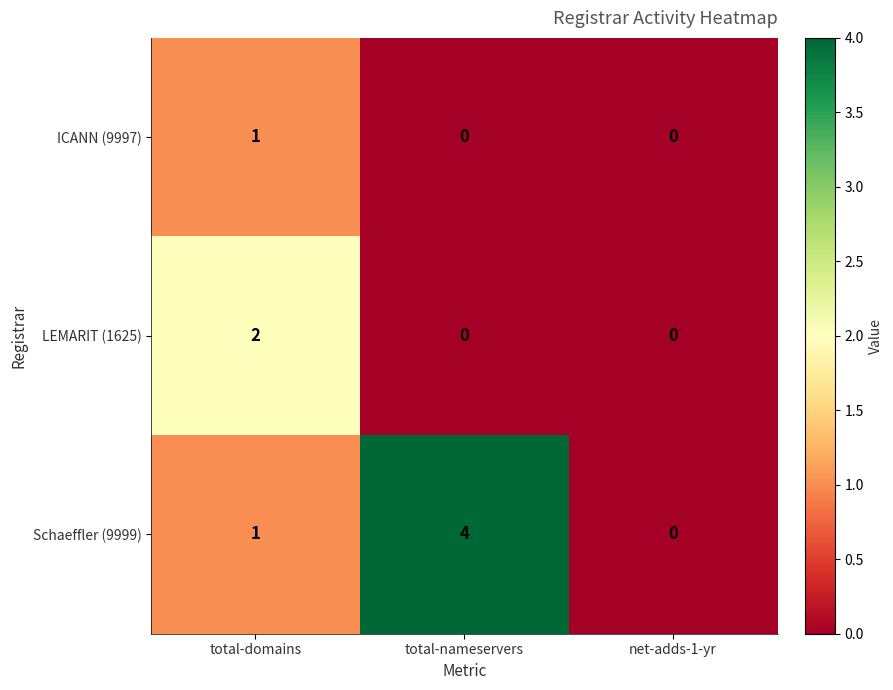

Rank the series by their average value, from lowest to highest.

ICANN (9997), LEMARIT (1625), Schaeffler (9999)